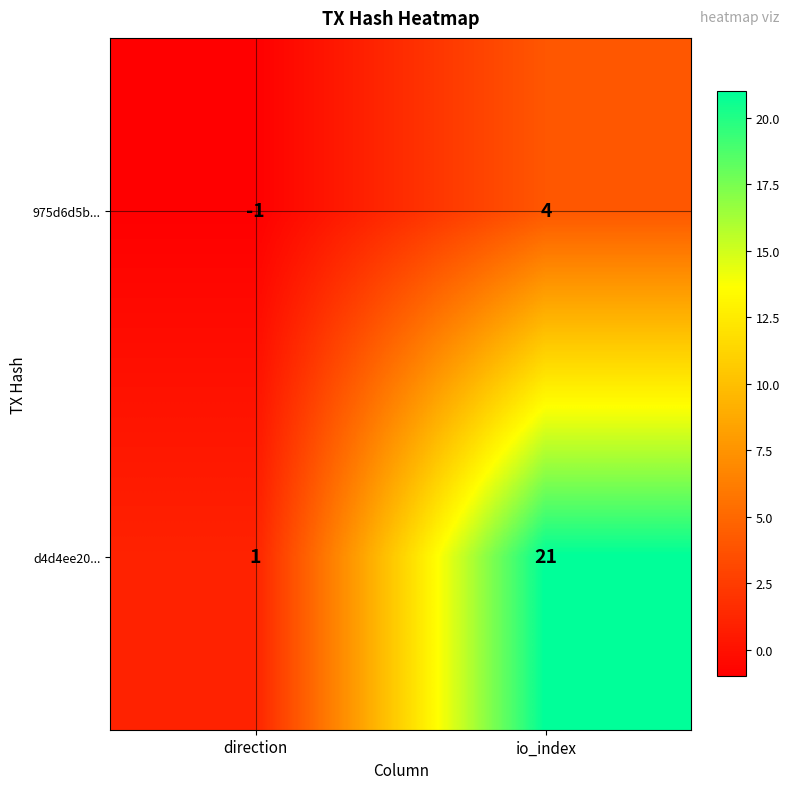

Where is d4d4ee20... nearest to the value 11?

direction